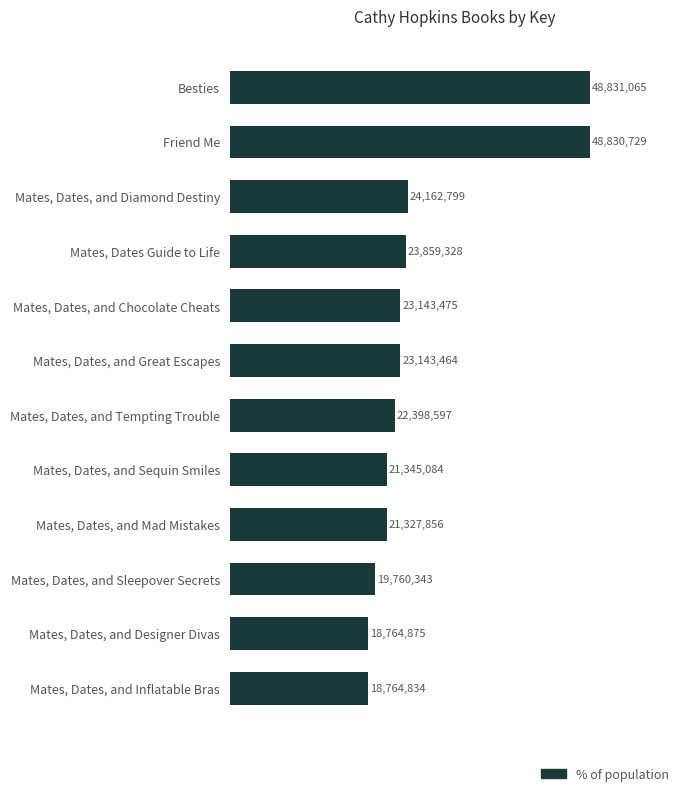

Rank the categories by value from lowest to highest.

Mates, Dates, and Inflatable Bras, Mates, Dates, and Designer Divas, Mates, Dates, and Sleepover Secrets, Mates, Dates, and Mad Mistakes, Mates, Dates, and Sequin Smiles, Mates, Dates, and Tempting Trouble, Mates, Dates, and Great Escapes, Mates, Dates, and Chocolate Cheats, Mates, Dates Guide to Life, Mates, Dates, and Diamond Destiny, Friend Me, Besties